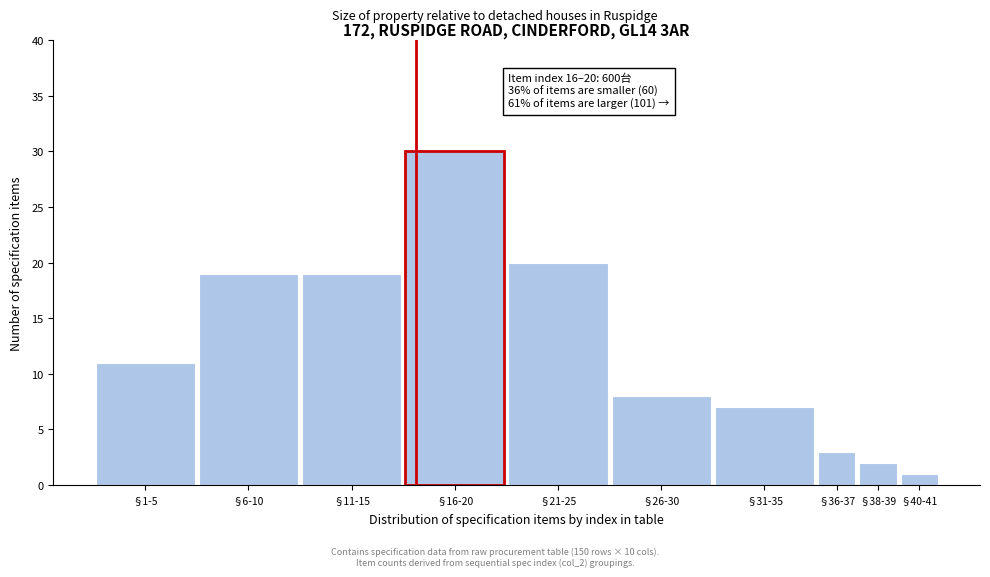

Reading right to left, transcribe all the data shown in this chart.

1	2	3	7	8	20	30	19	19	11